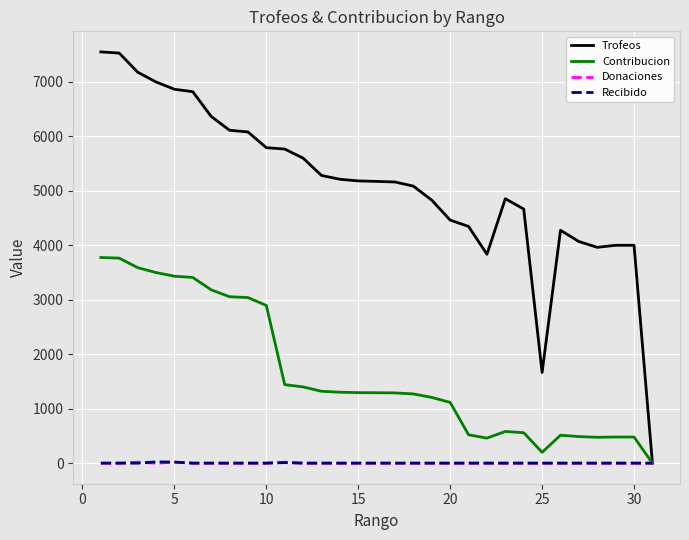

At how many categories does at least one series exceed 2700?

29